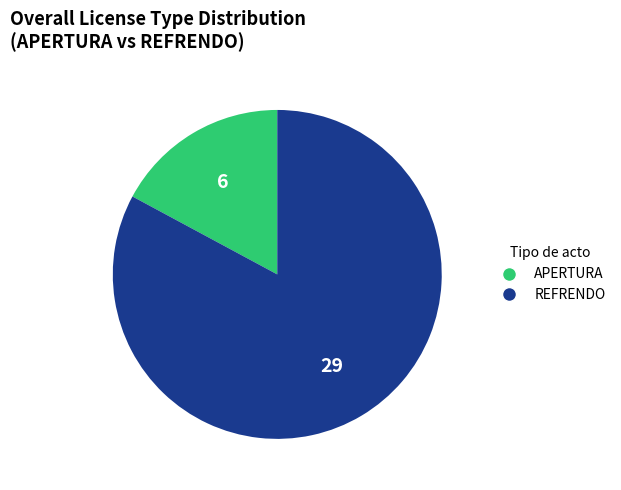

Is there a majority slice in this chart?

Yes